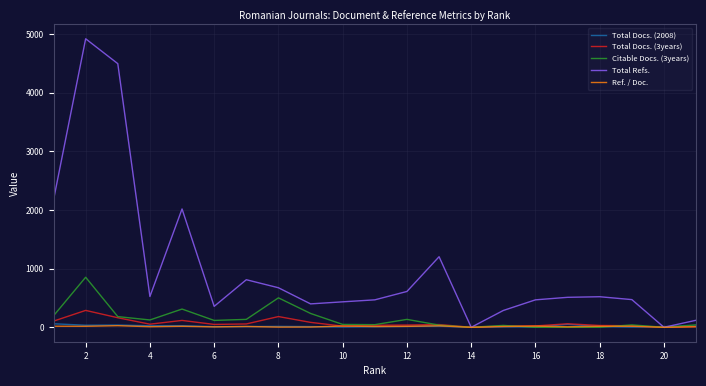

What is the highest value of the Total Docs. (3years) series?

288.0